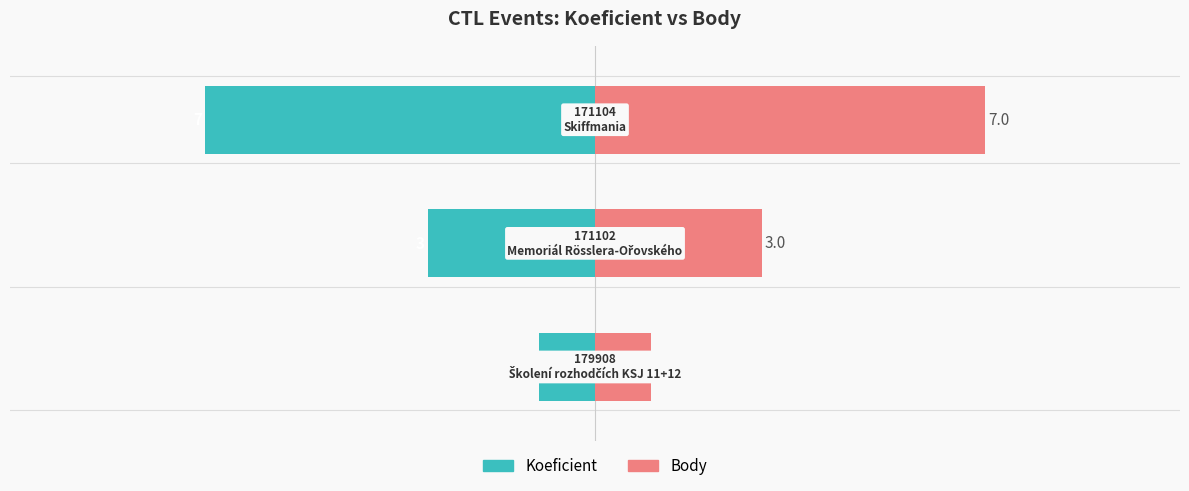

At how many categories does at least one series exceed 0?

3